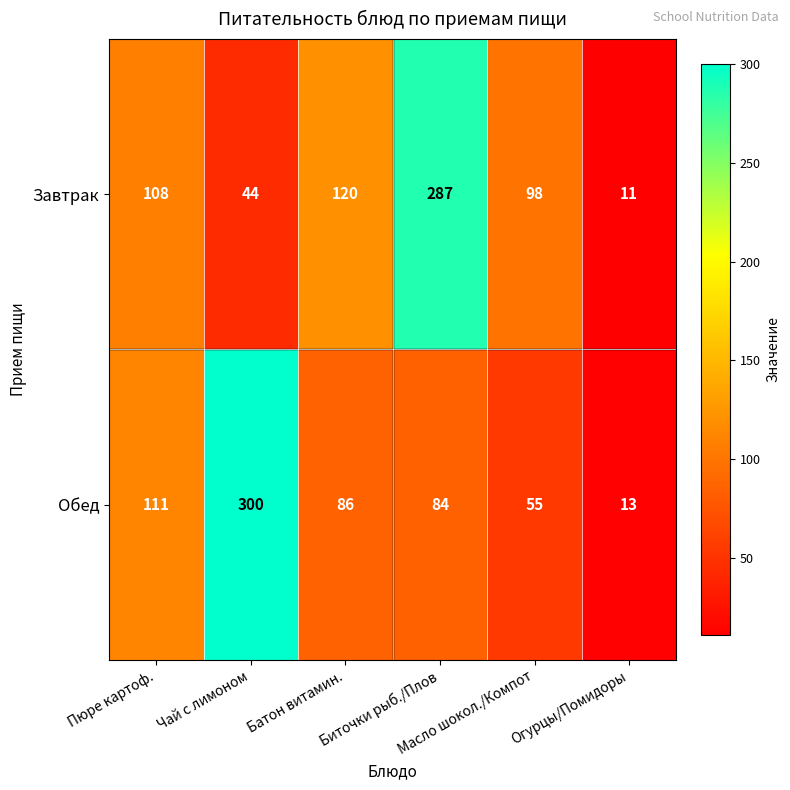

How many series are shown in this chart?

2